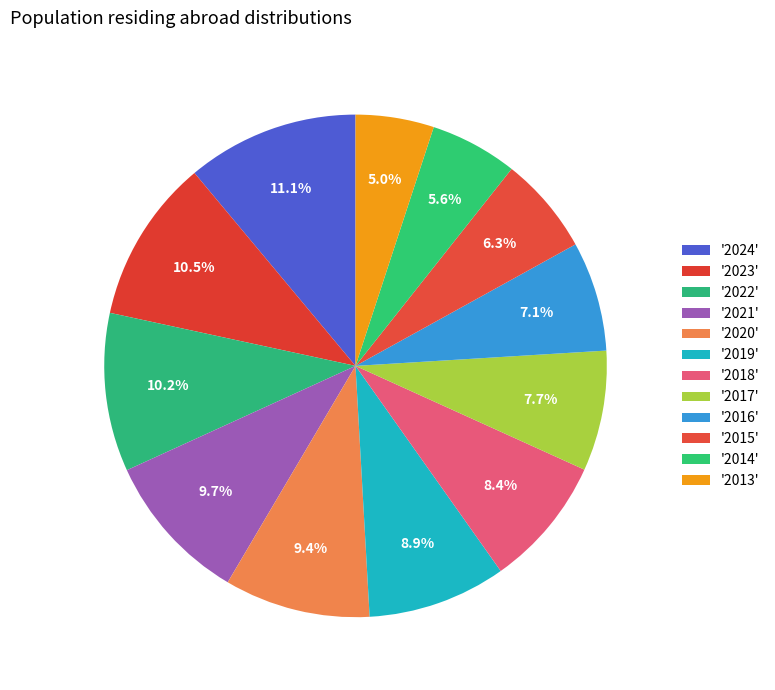

How many segments does this pie chart have?

12